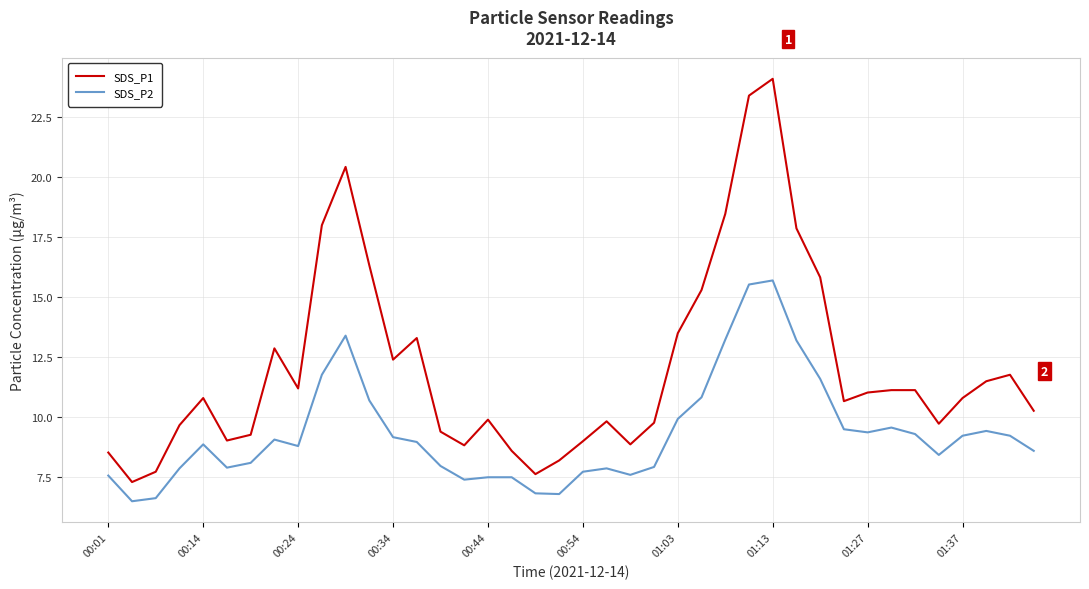

Which series has the largest range (max minus min)?

SDS_P1